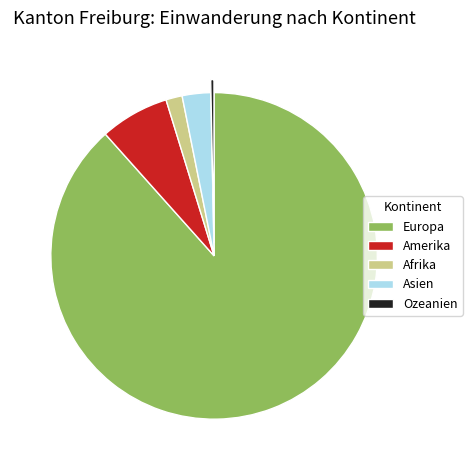

Rank the categories by value from highest to lowest.

Europa, Amerika, Asien, Afrika, Ozeanien